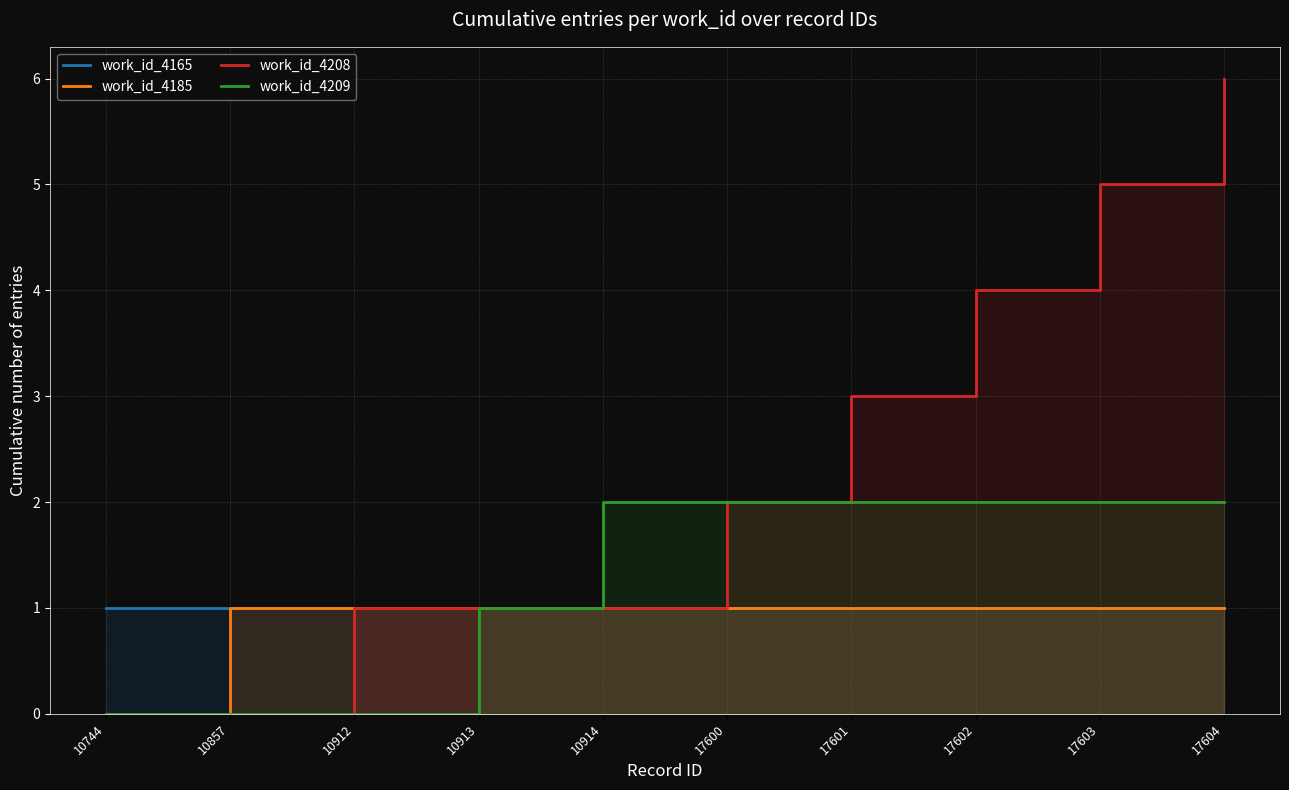

Reading left to right, transcribe all the data shown in this chart.

work_id_4165: 10744=1	10857=1	10912=1	10913=1	10914=1	17600=1	17601=1	17602=1	17603=1	17604=1
work_id_4185: 10744=0	10857=1	10912=1	10913=1	10914=1	17600=1	17601=1	17602=1	17603=1	17604=1
work_id_4208: 10744=0	10857=0	10912=1	10913=1	10914=1	17600=2	17601=3	17602=4	17603=5	17604=6
work_id_4209: 10744=0	10857=0	10912=0	10913=1	10914=2	17600=2	17601=2	17602=2	17603=2	17604=2